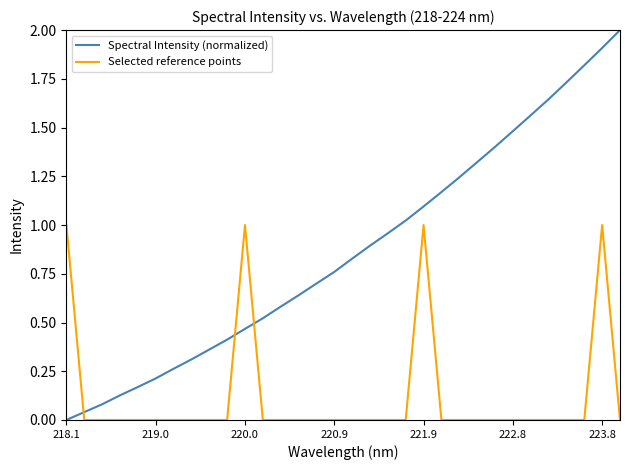

True or false: Selected reference points and Spectral Intensity (normalized) cross at least once.

True